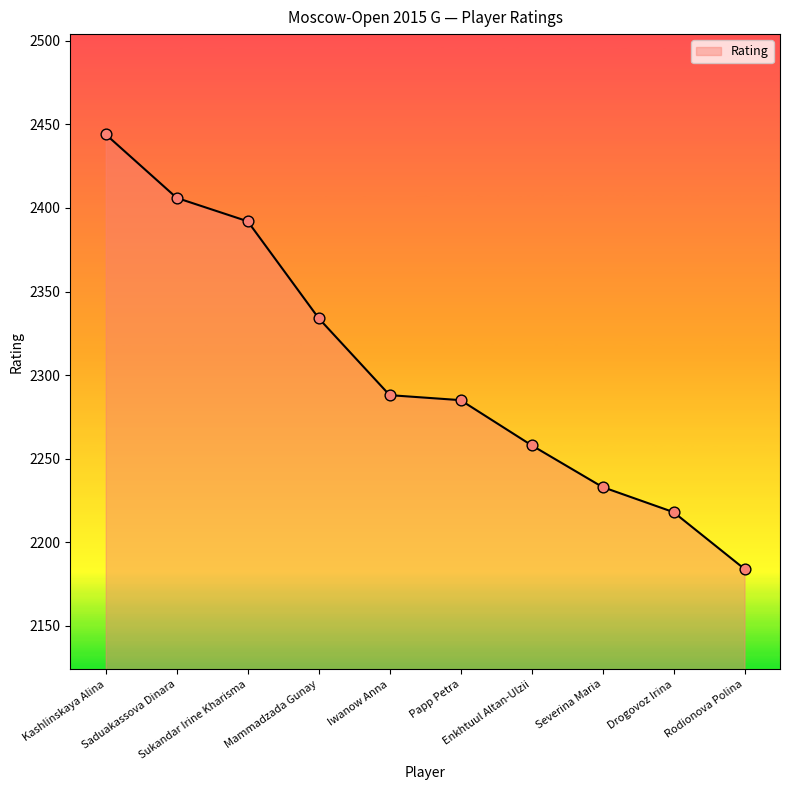

Approximately how many times larger is the value at Drogovoz Irina compared to Papp Petra?

1.0